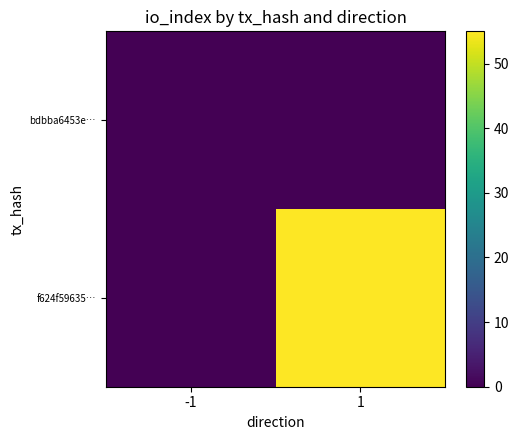

Reading left to right, transcribe all the data shown in this chart.

bdbba6453e…: -1=0	1=0
f624f59635…: -1=0	1=55